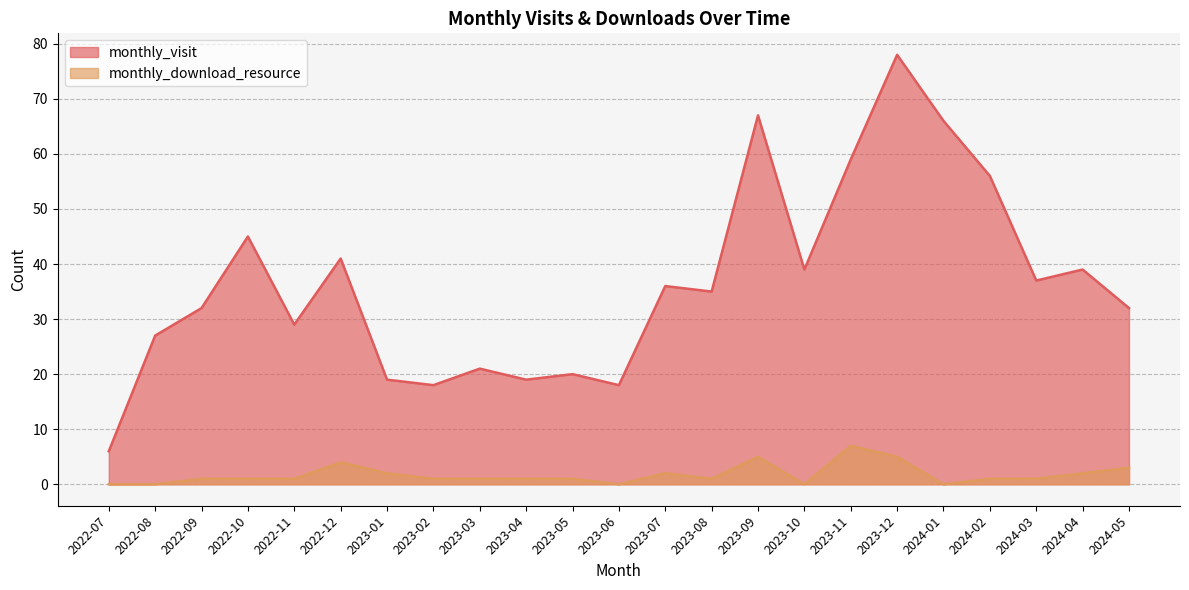

Does the chart have visible grid lines?

Yes